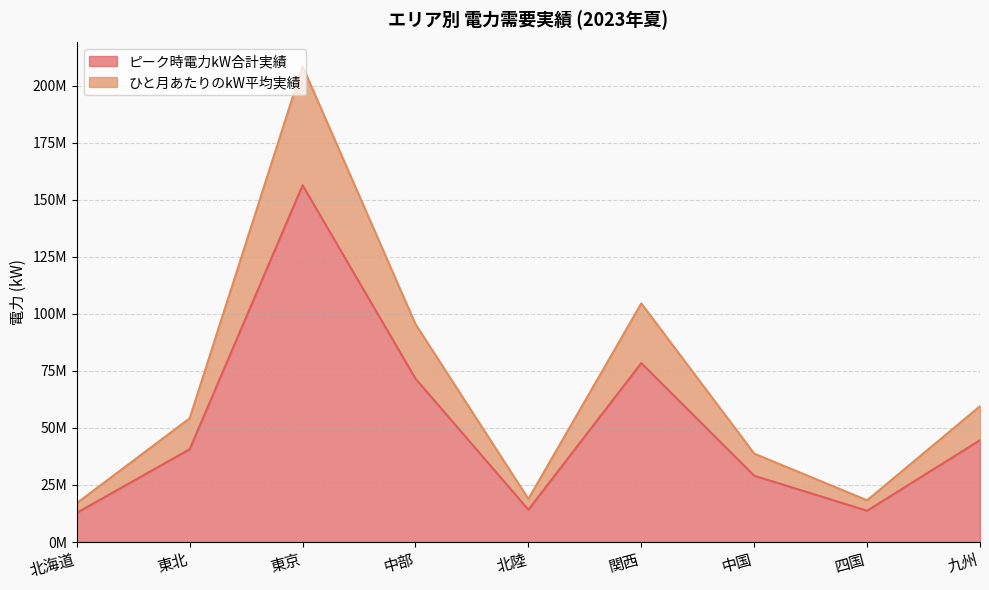

What are all the series names shown in the legend?

ピーク時電力kW合計実績, ひと月あたりのkW平均実績